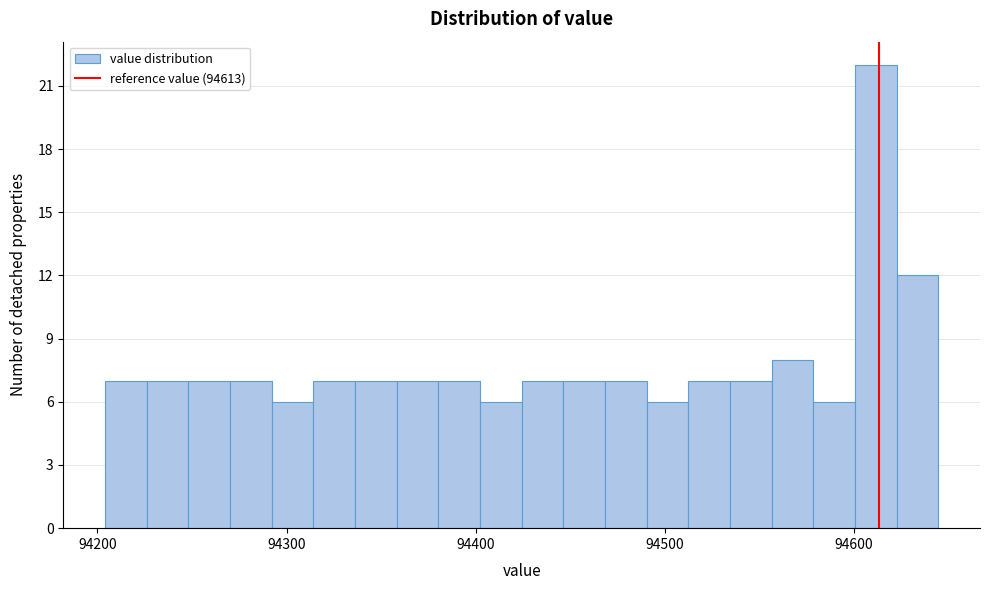

Read against the x-axis, roughly where is the centre of the tallest bar?

94610